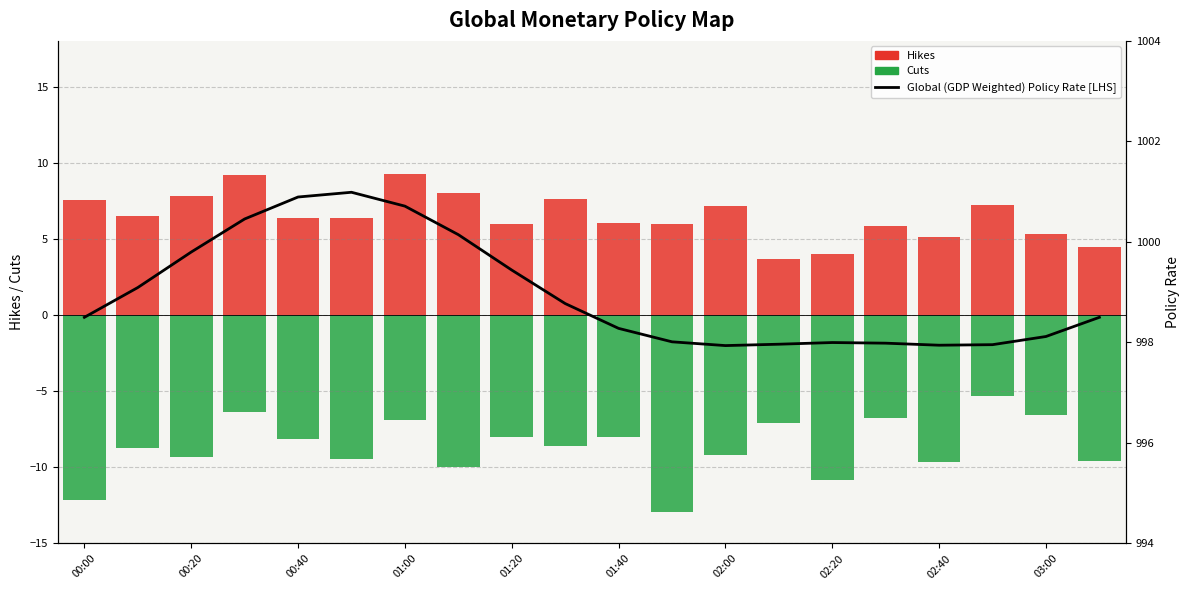

What is the difference between the maximum and minimum values in the Global (GDP Weighted) Policy Rate [LHS] series?

3.1